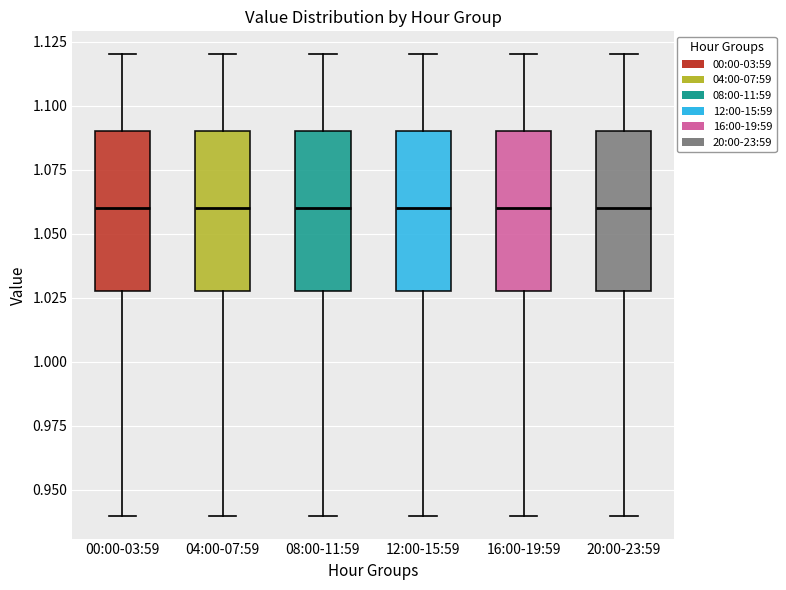

Reading left to right, read every box against the y-axis: the position of its median line, the range the box covers, and the ends of its whiskers. The values are not printed on the chart, so give them approximately, as read against the axis.

00:00-03:59: median 1.06, box 1.03 to 1.09, whiskers 0.94 to 1.12
04:00-07:59: median 1.06, box 1.03 to 1.09, whiskers 0.94 to 1.12
08:00-11:59: median 1.06, box 1.03 to 1.09, whiskers 0.94 to 1.12
12:00-15:59: median 1.06, box 1.03 to 1.09, whiskers 0.94 to 1.12
16:00-19:59: median 1.06, box 1.03 to 1.09, whiskers 0.94 to 1.12
20:00-23:59: median 1.06, box 1.03 to 1.09, whiskers 0.94 to 1.12